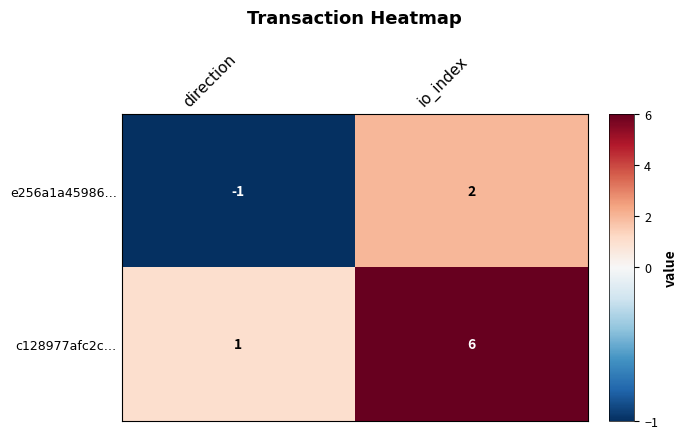

How many series are shown in this chart?

2